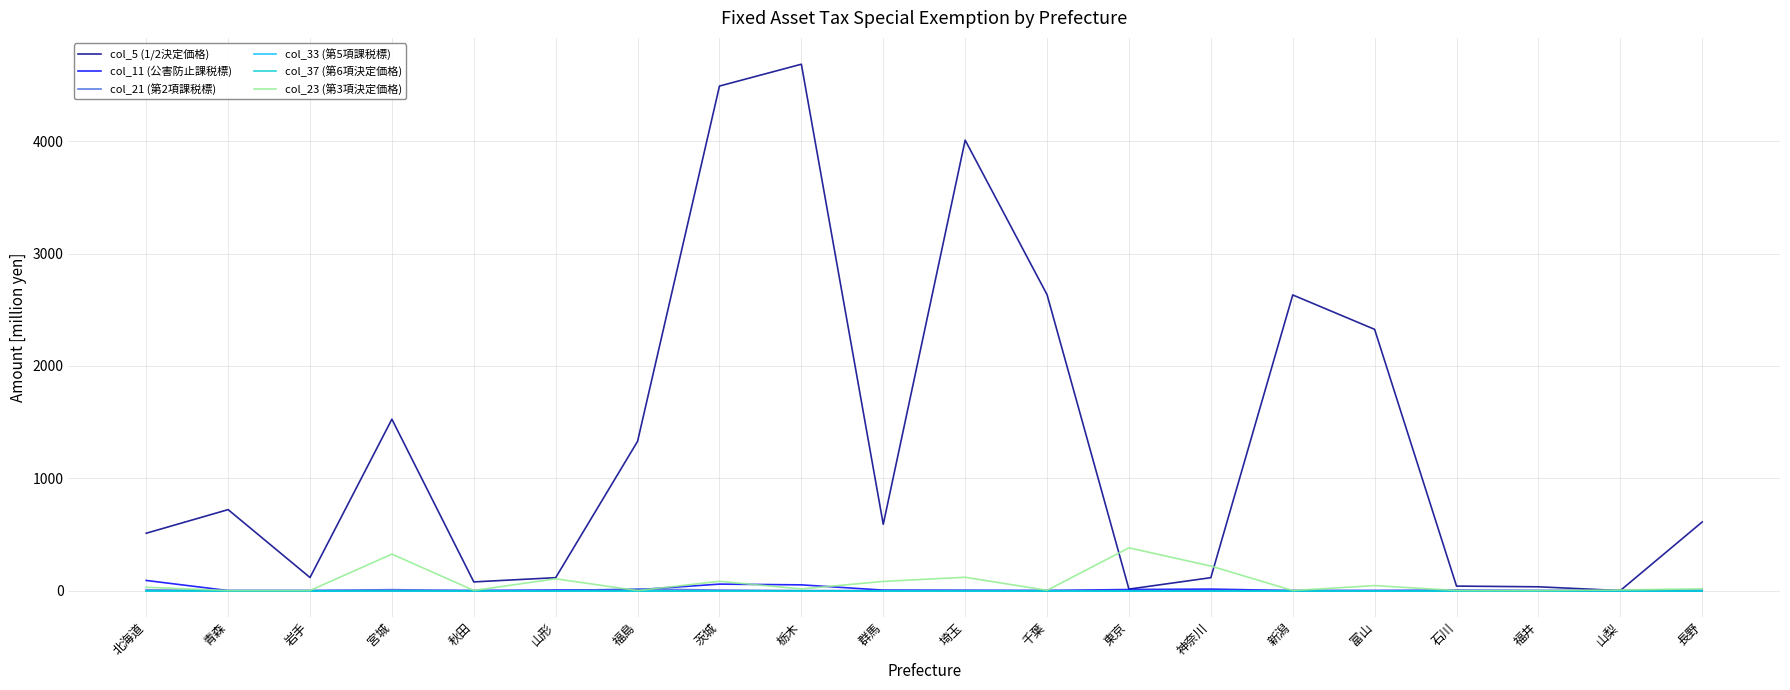

Is this an area chart (filled region under the line)?

No